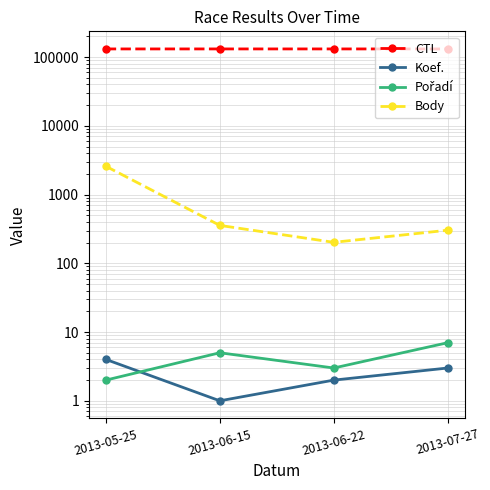

Which series changed the most between 2013-05-25 and 2013-07-27?

Body